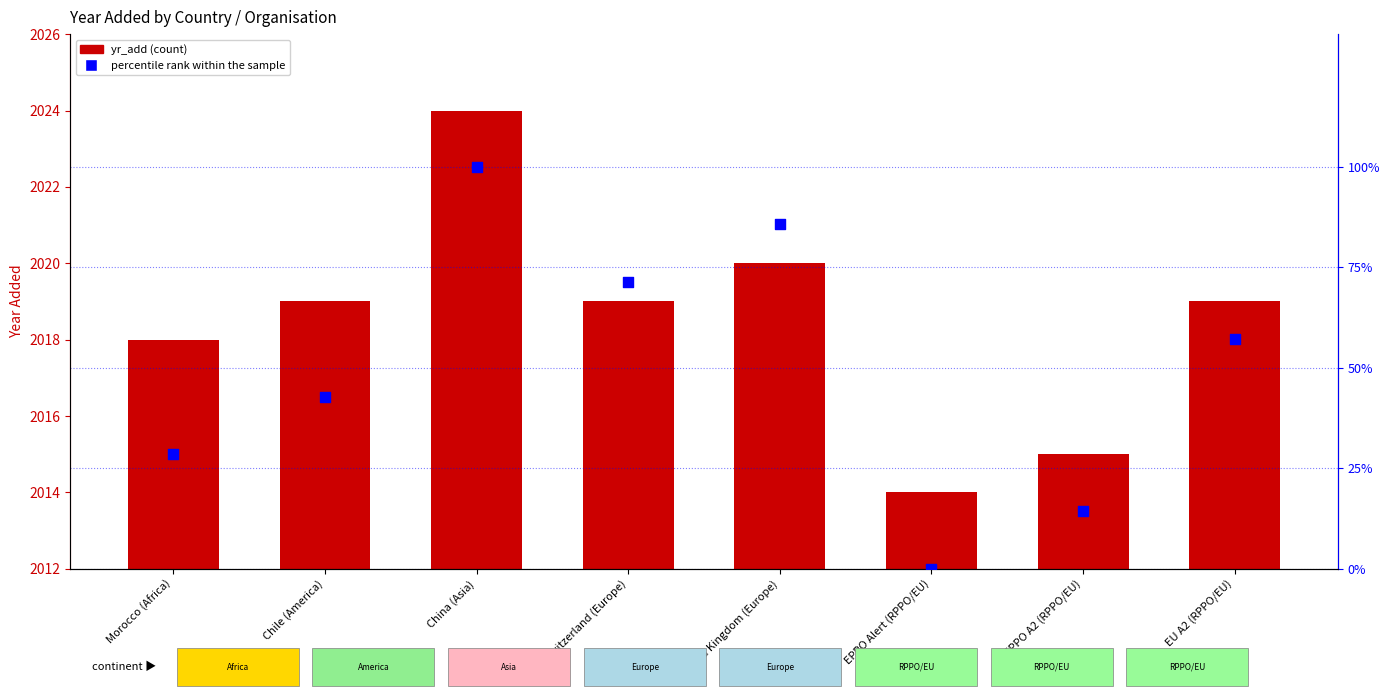

Which series has the largest Y range (max minus min)?

percentile rank within the sample